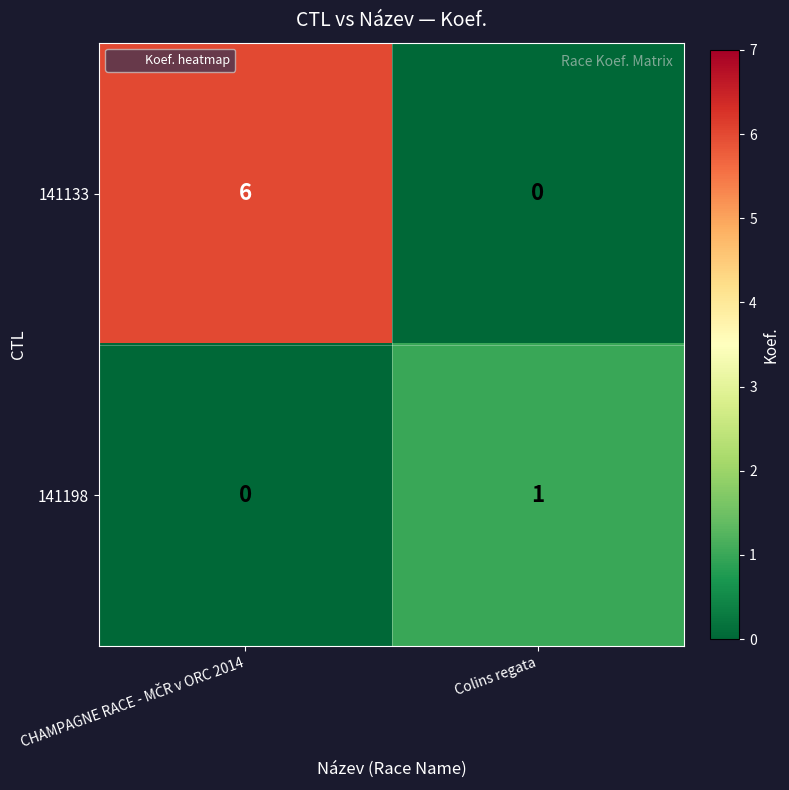

The value of 141198 at Colins regata is 1. True or false?

True